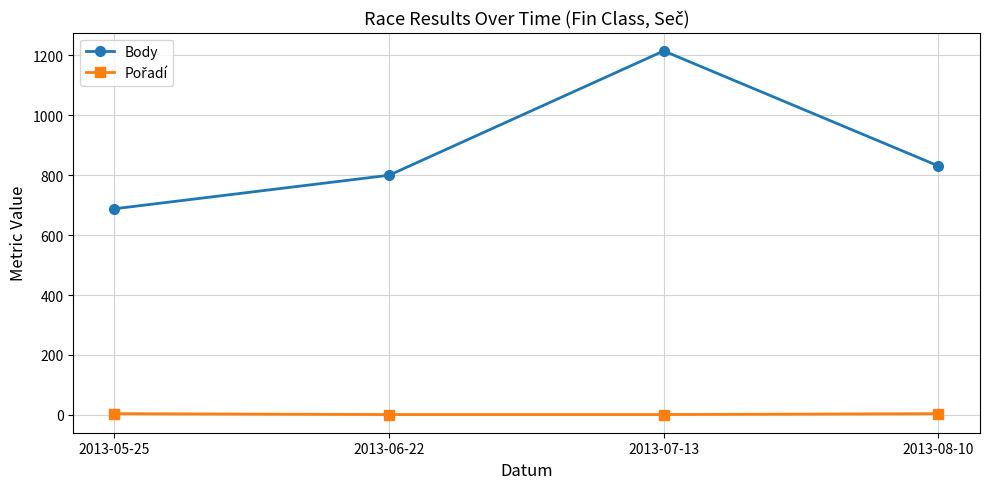

The value of Body at 2013-07-13 is 1215. True or false?

True